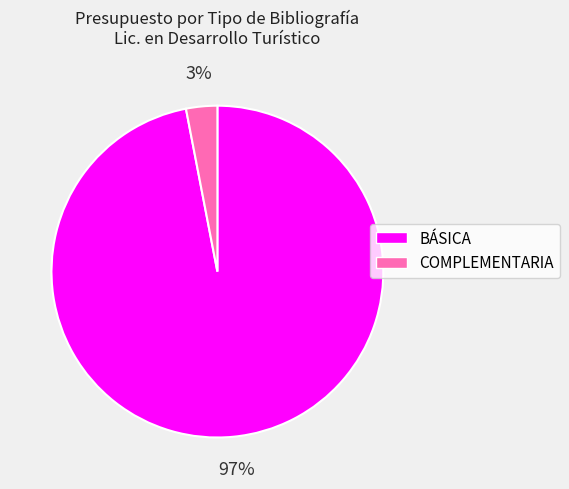

What percentage is the COMPLEMENTARIA slice, to the nearest percent?

3%